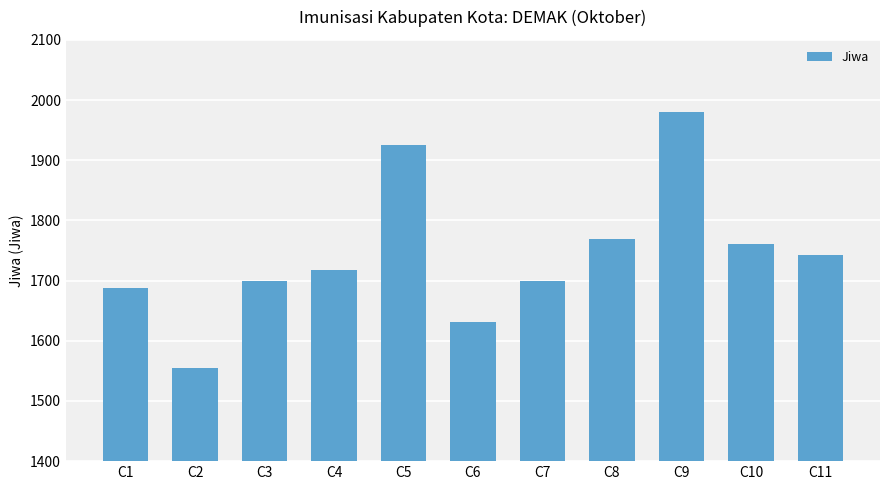

Approximately how many times larger is the value at C11 compared to C10?

1.0